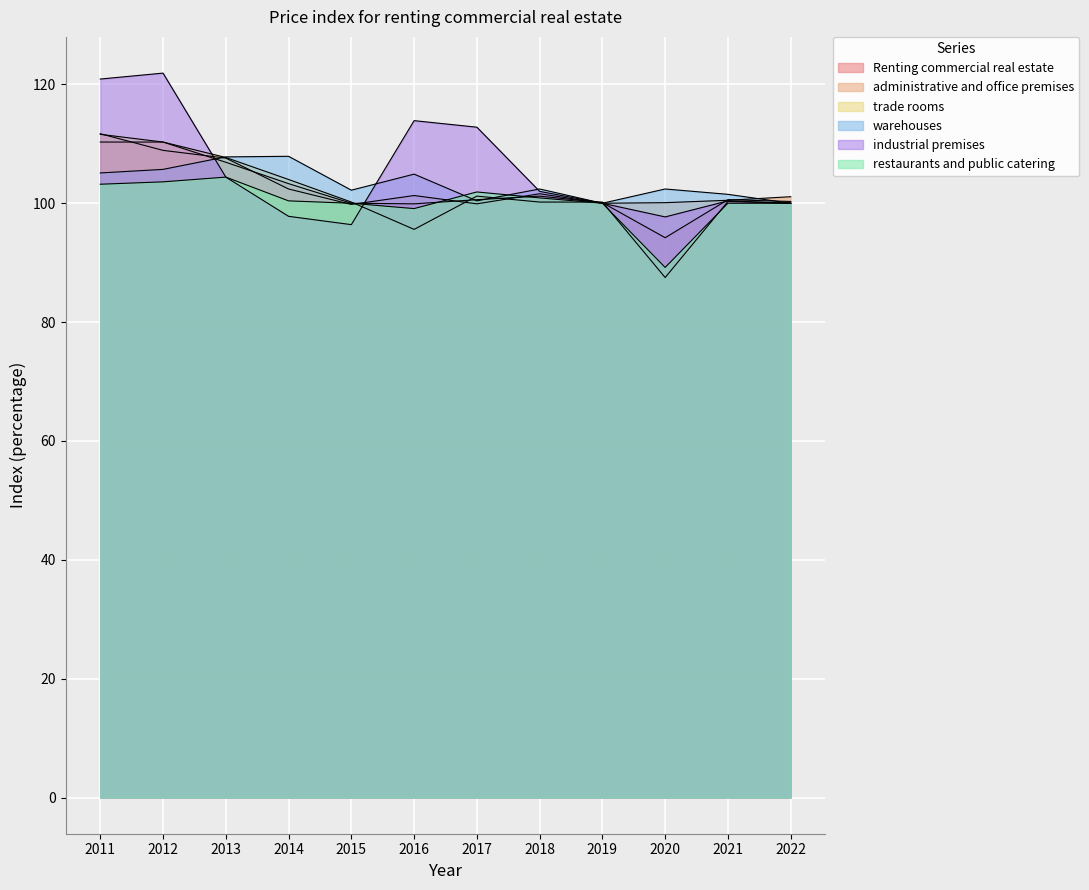

Between 2012 and 2018, which series saw the biggest shift?

industrial premises